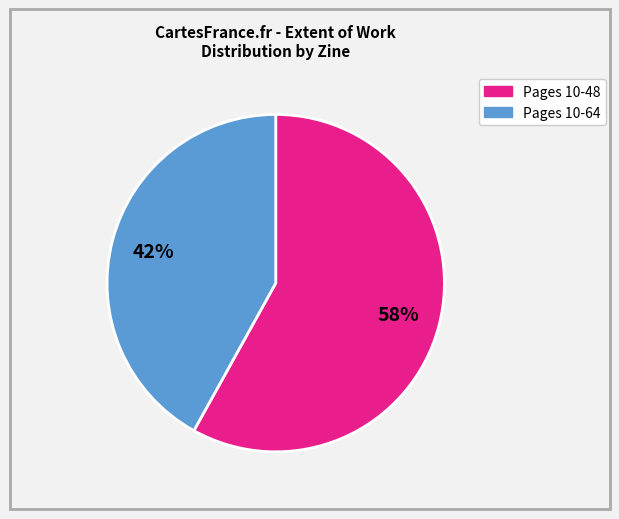

To the nearest percent, what is the average slice percentage?

50%